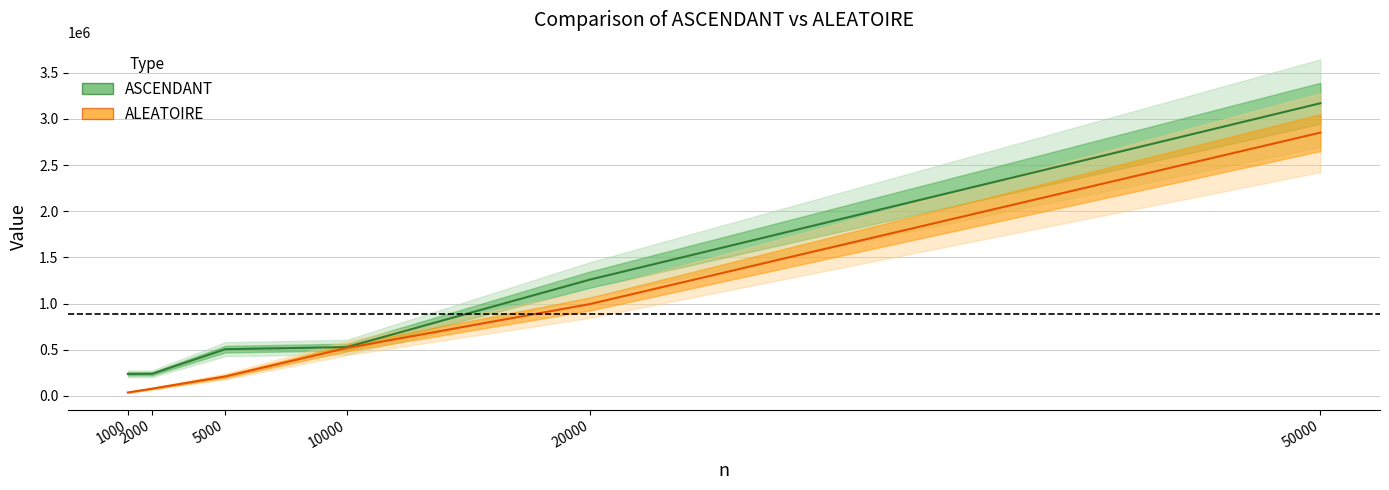

What are all the series names shown in the legend?

ASCENDANT, ALEATOIRE